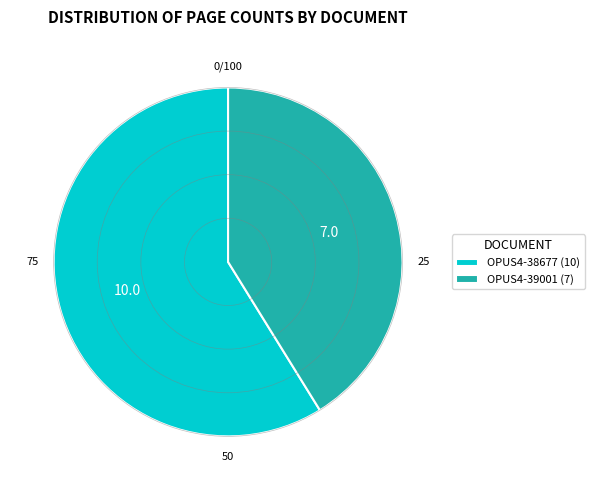

Is there a majority slice in this chart?

Yes